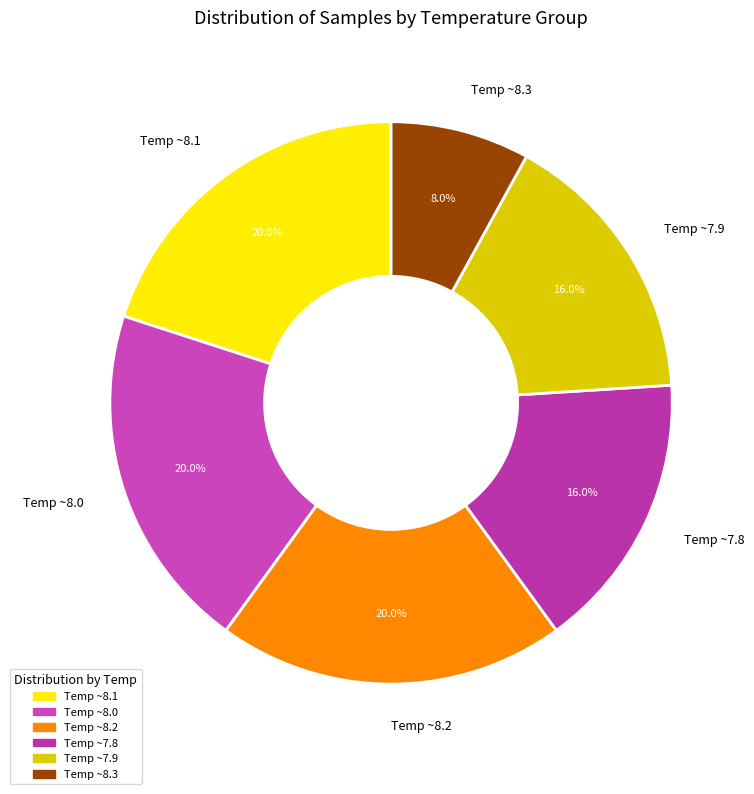

Is there any slice that represents more than half of the pie?

No